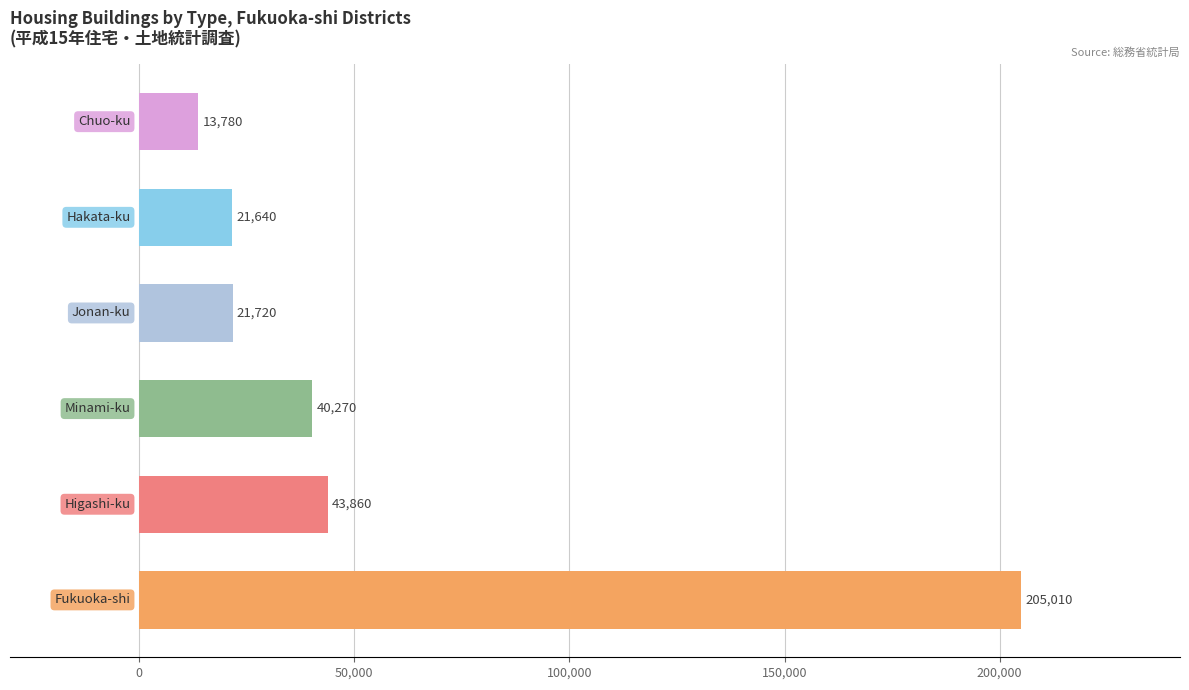

Are the bars horizontal?

Yes